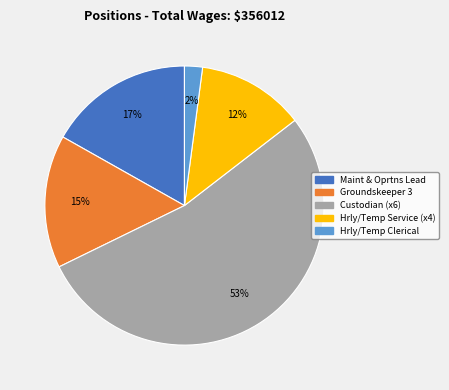

To the nearest percent, what is the average slice percentage?

20%